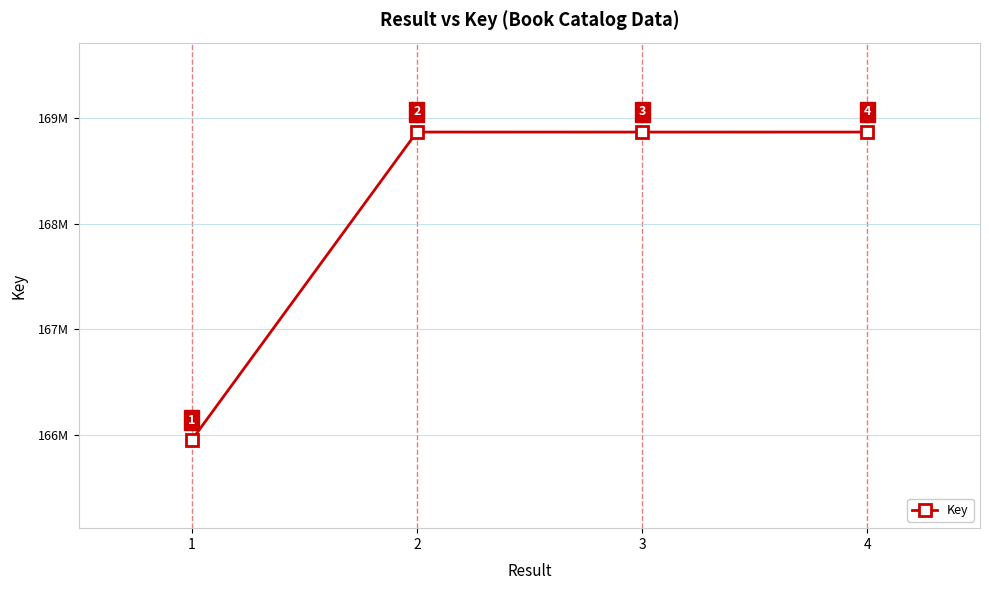

What is the minimum value shown in the chart?

165953242